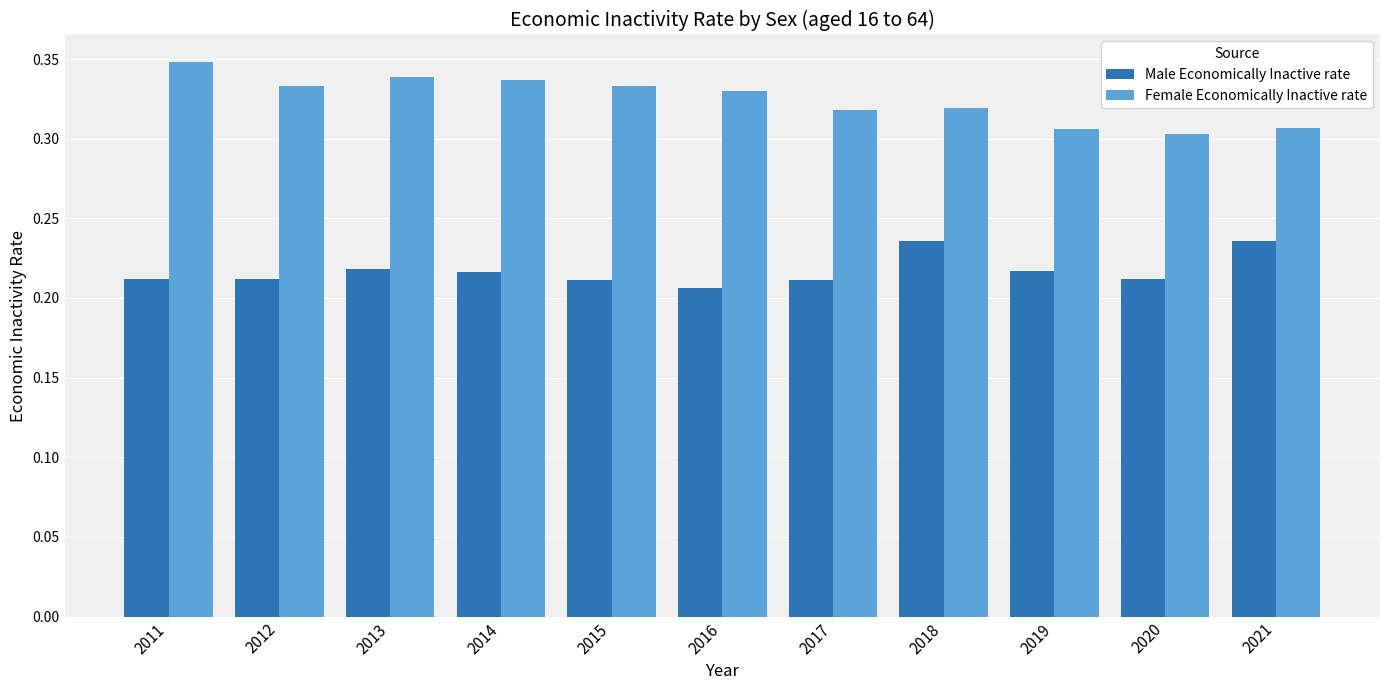

Which series changed the most between 2018 and 2020?

Male Economically Inactive rate